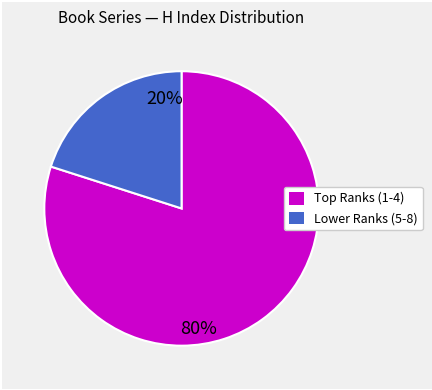

Count the number of slices in the pie.

2